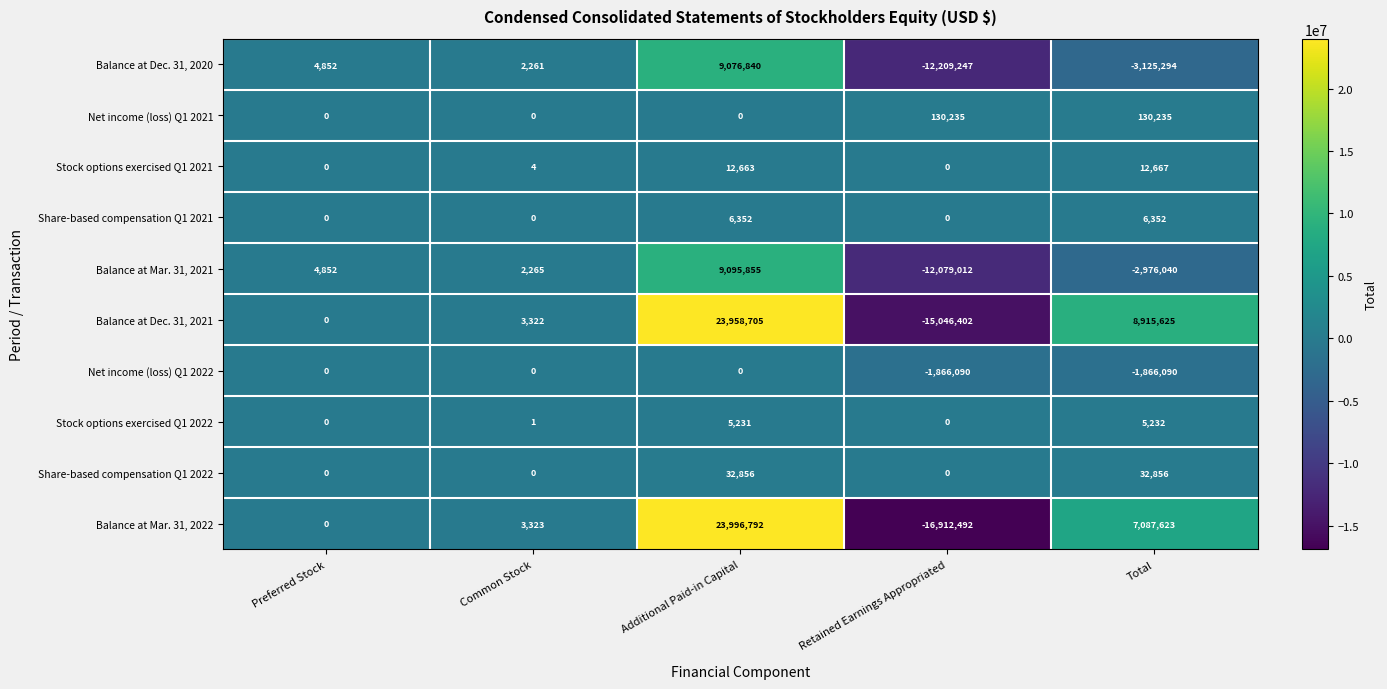

How many distinct data groups are displayed?

10